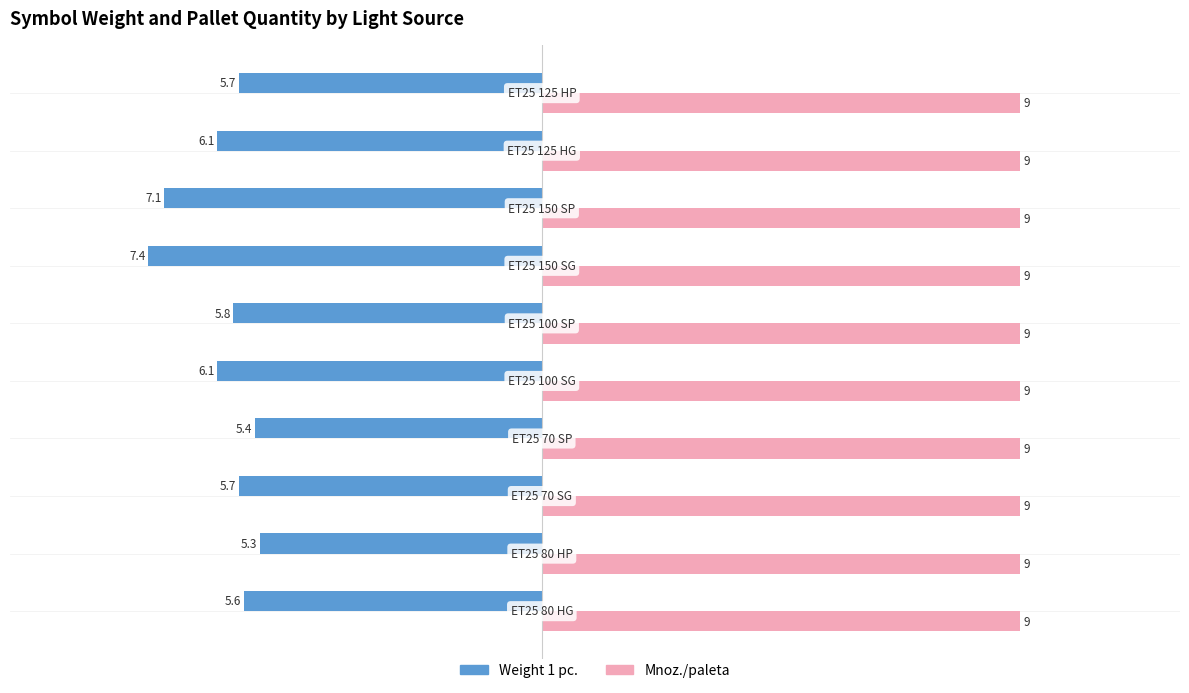

At how many categories does at least one series exceed 0?

10